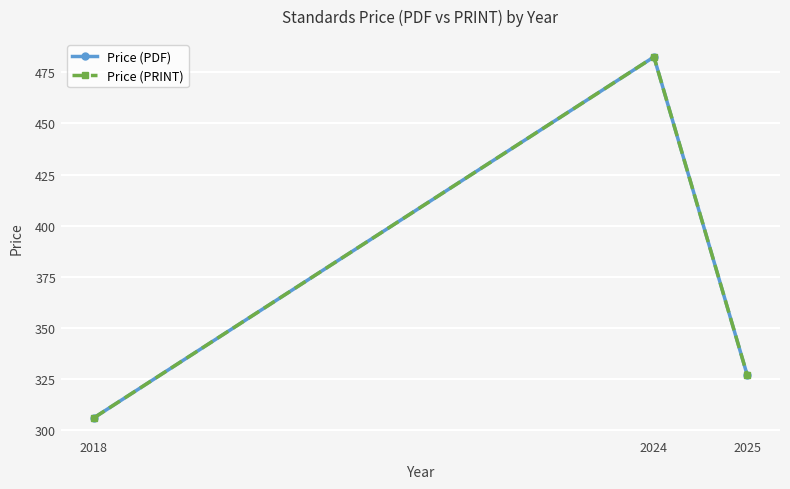

What are all the series names shown in the legend?

Price (PDF), Price (PRINT)